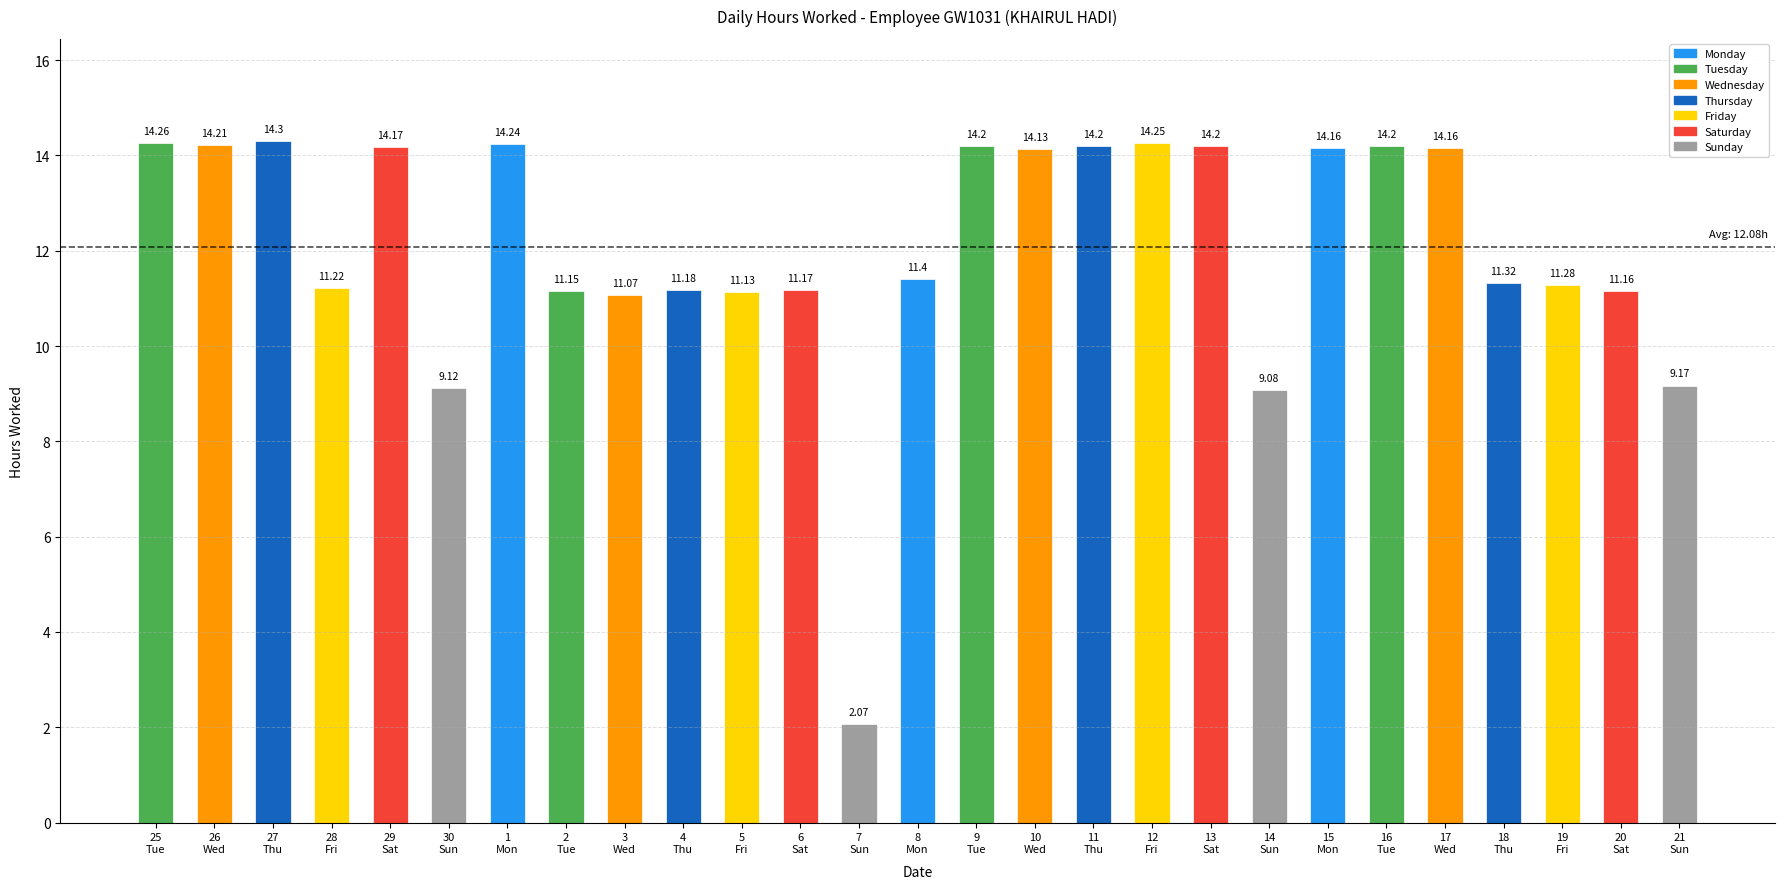

What is the average value?

12.1